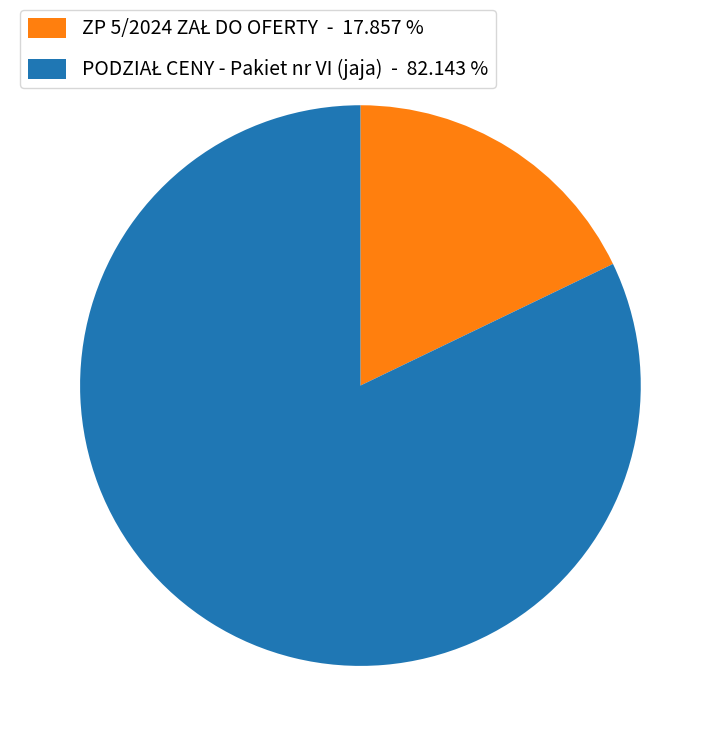

Does any single category account for the majority?

Yes